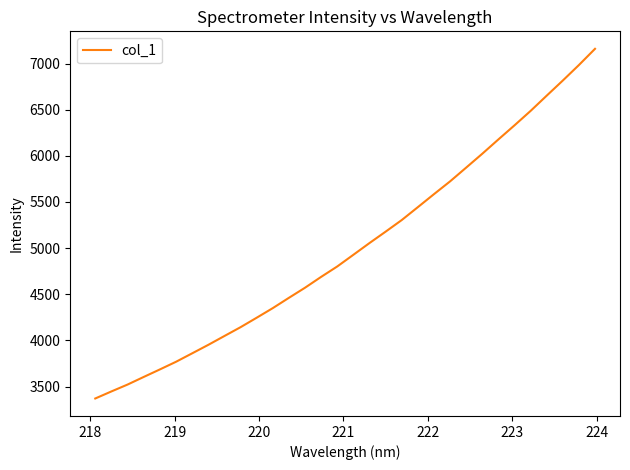

What is the maximum value shown in the chart?

7159.7